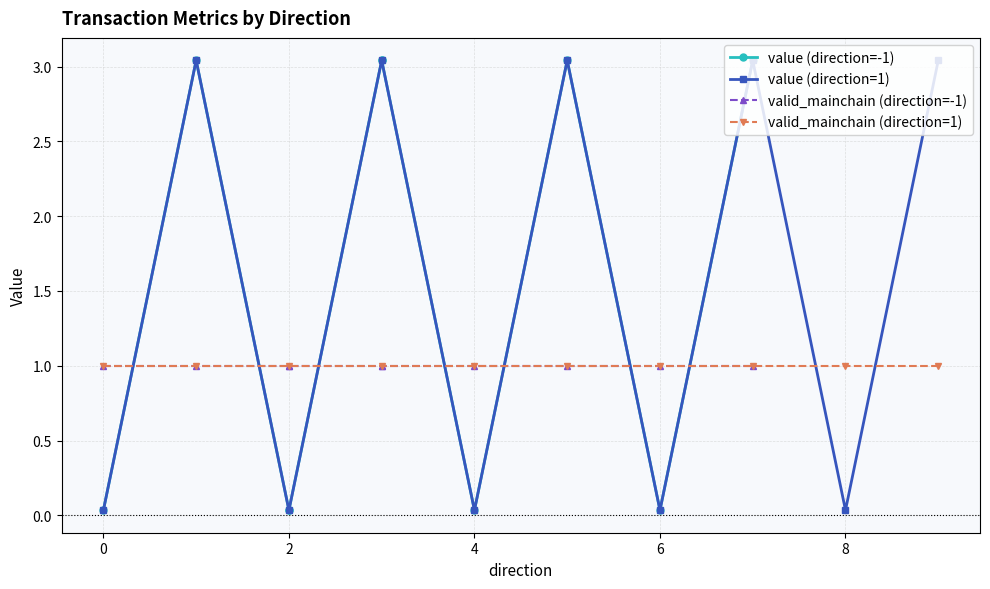

What is the difference between the maximum and minimum values in the value (direction=-1) series?

3.0